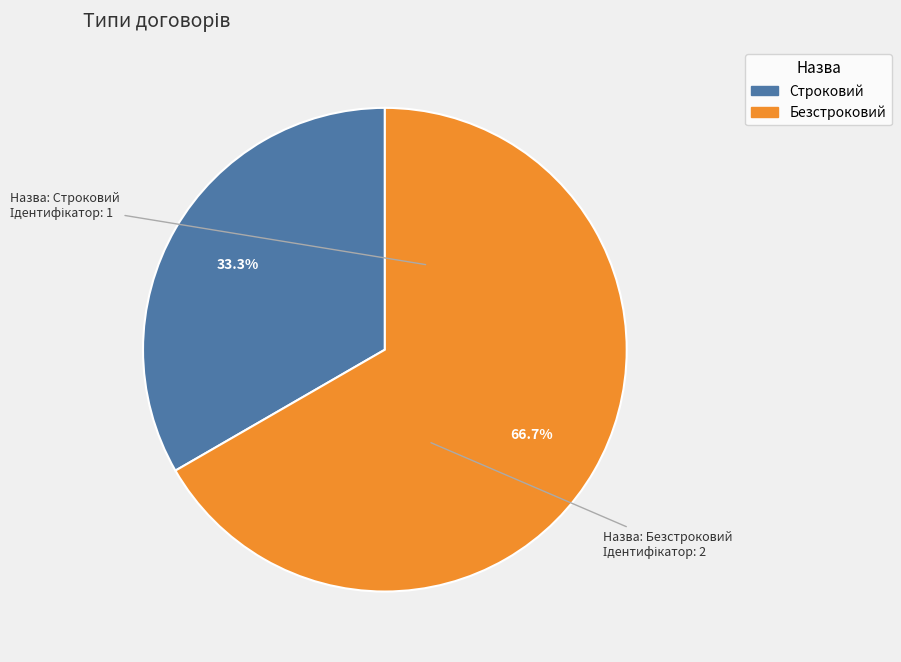

What is the smallest slice in the pie chart?

Строковий